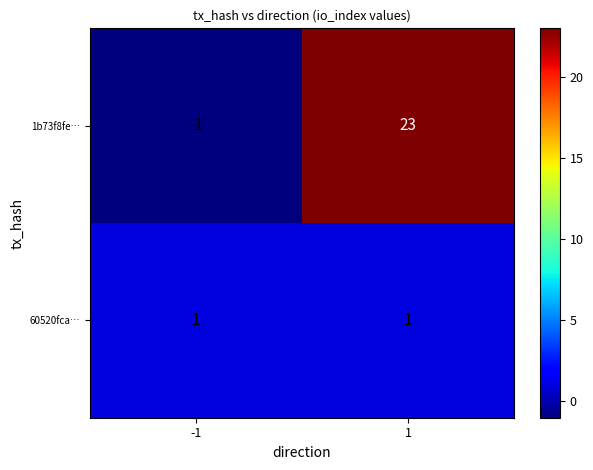

What is the greatest value displayed?

23